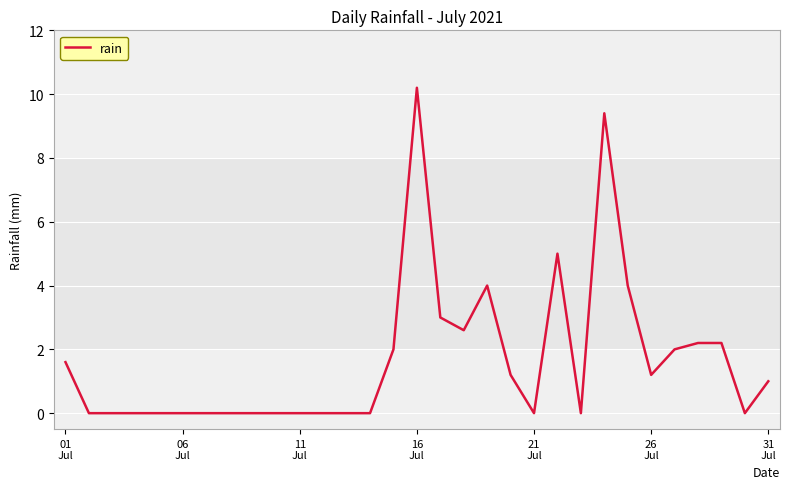

What is the difference between the maximum and minimum values?

10.2